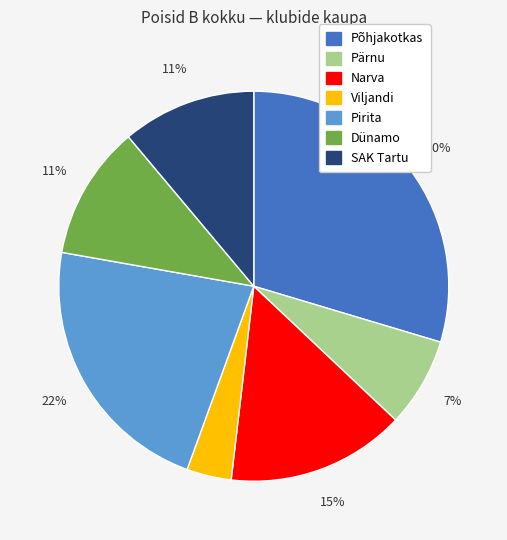

How many segments does this pie chart have?

7